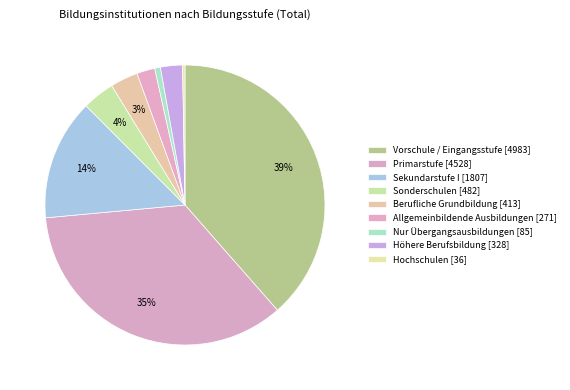

Is it true that Primarstufe is 35% of the pie?

True